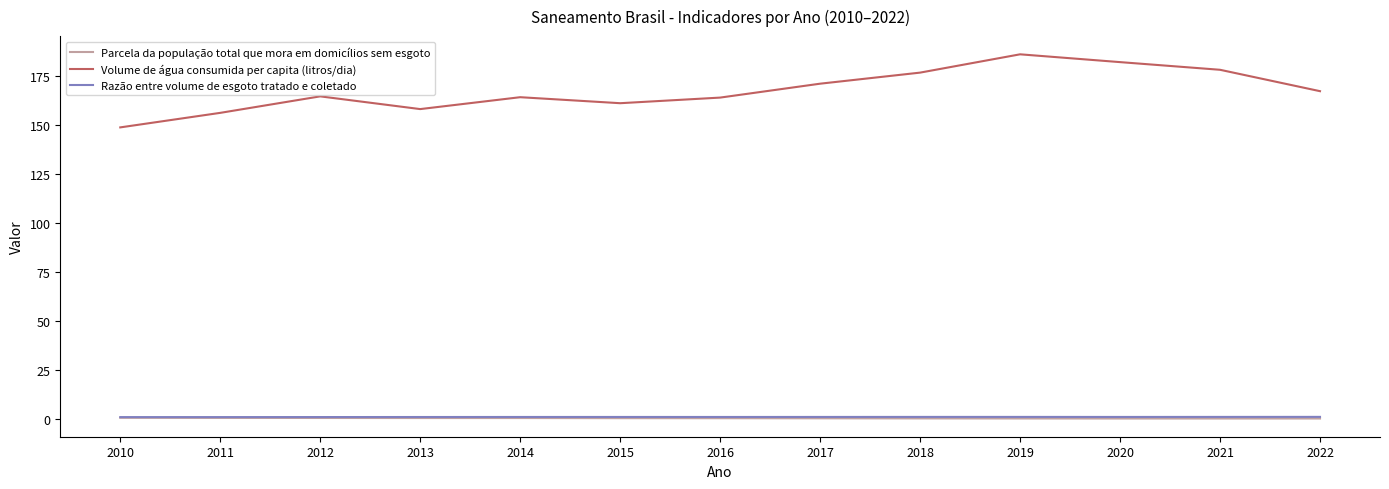

Is the value of Parcela da população total que mora em domicílios sem esgoto at 2022 greater than the value of Volume de água consumida per capita (litros/dia) at 2022?

No